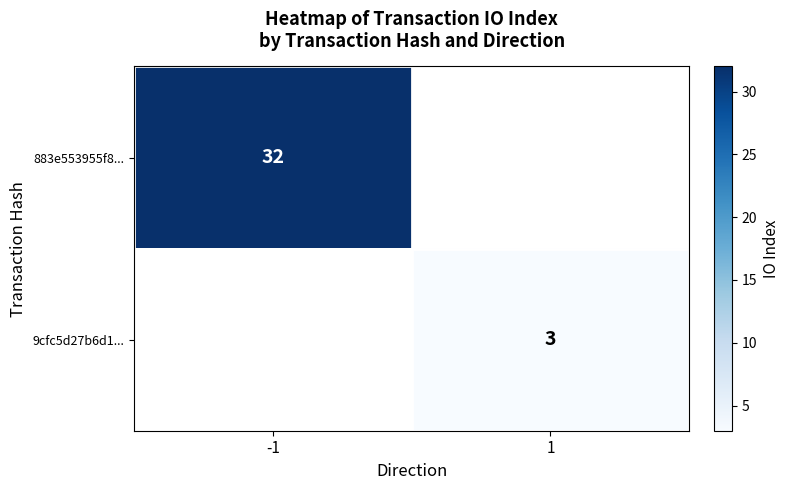

How many distinct data groups are displayed?

2